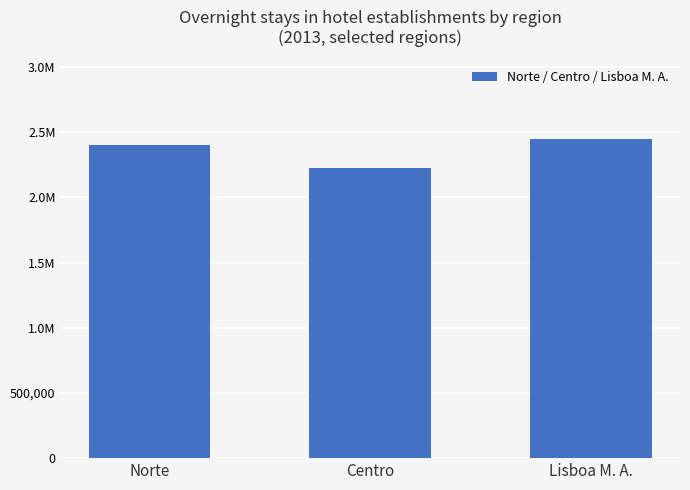

What is the label of the 2nd bar from the left?

Centro